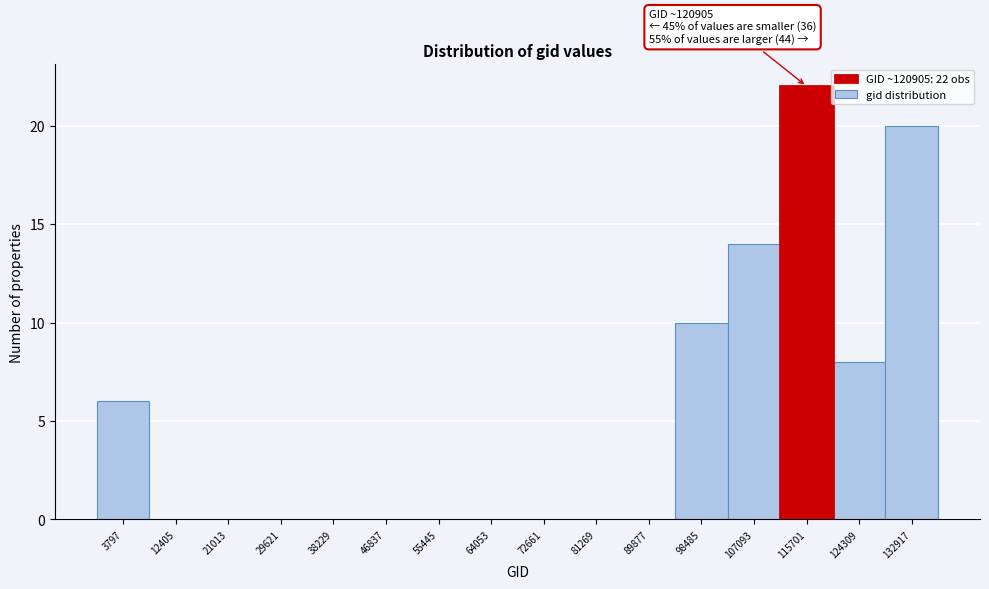

Reading left to right, transcribe all the data shown in this chart.

3797=6	12405=0	21013=0	29621=0	38229=0	46837=0	55445=0	64053=0	72661=0	81269=0	89877=0	98485=10	107093=14	115701=22	124309=8	132917=20